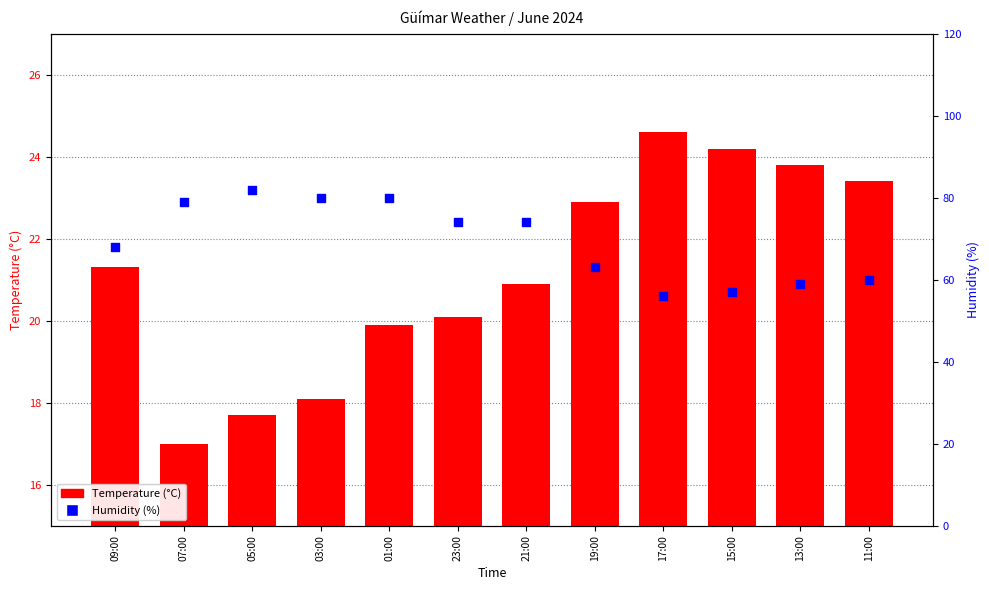

What are all the series names shown in the legend?

Temperature (°C), Humidity (%)